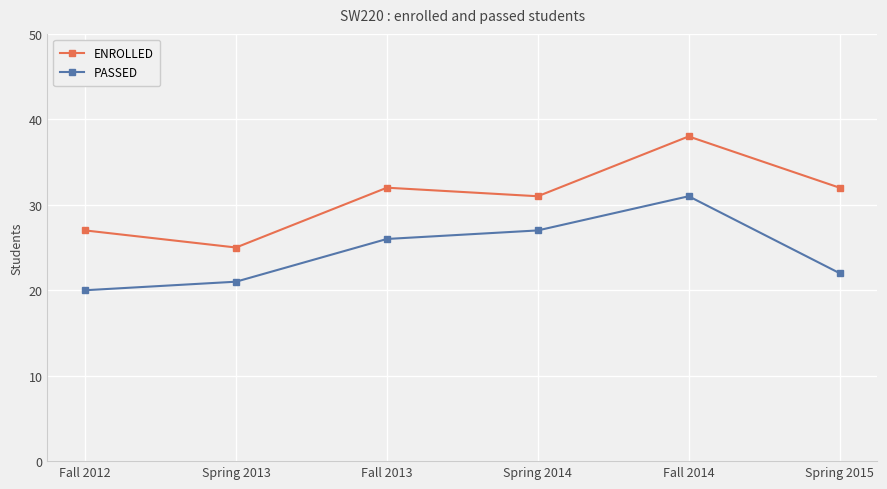

Reading right to left, what are all the values shown in this chart?

ENROLLED: Spring 2015=32	Fall 2014=38	Spring 2014=31	Fall 2013=32	Spring 2013=25	Fall 2012=27
PASSED: Spring 2015=22	Fall 2014=31	Spring 2014=27	Fall 2013=26	Spring 2013=21	Fall 2012=20